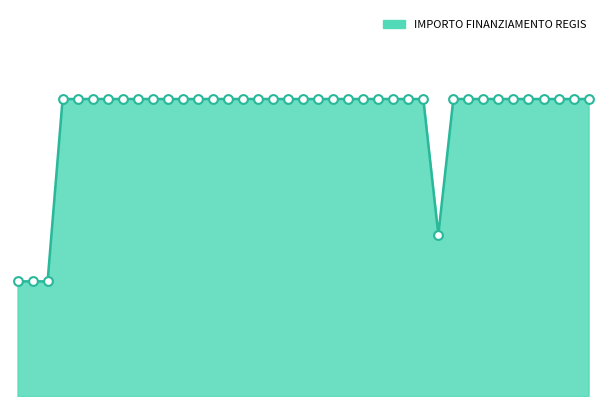

How many lines are shown in the chart?

1